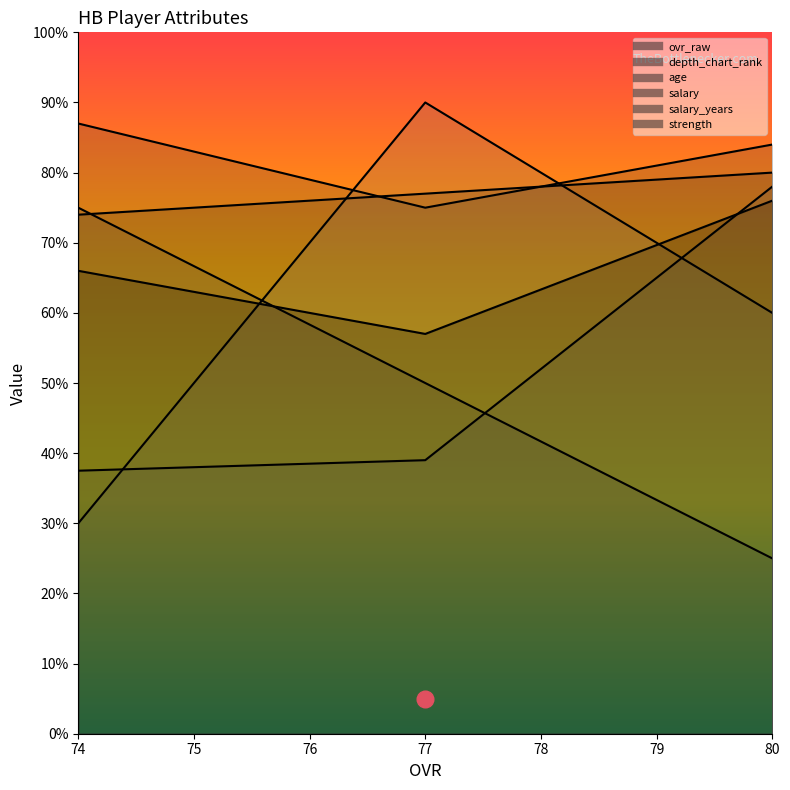

What is the value of the strength point at the 2nd from the left?

57.0